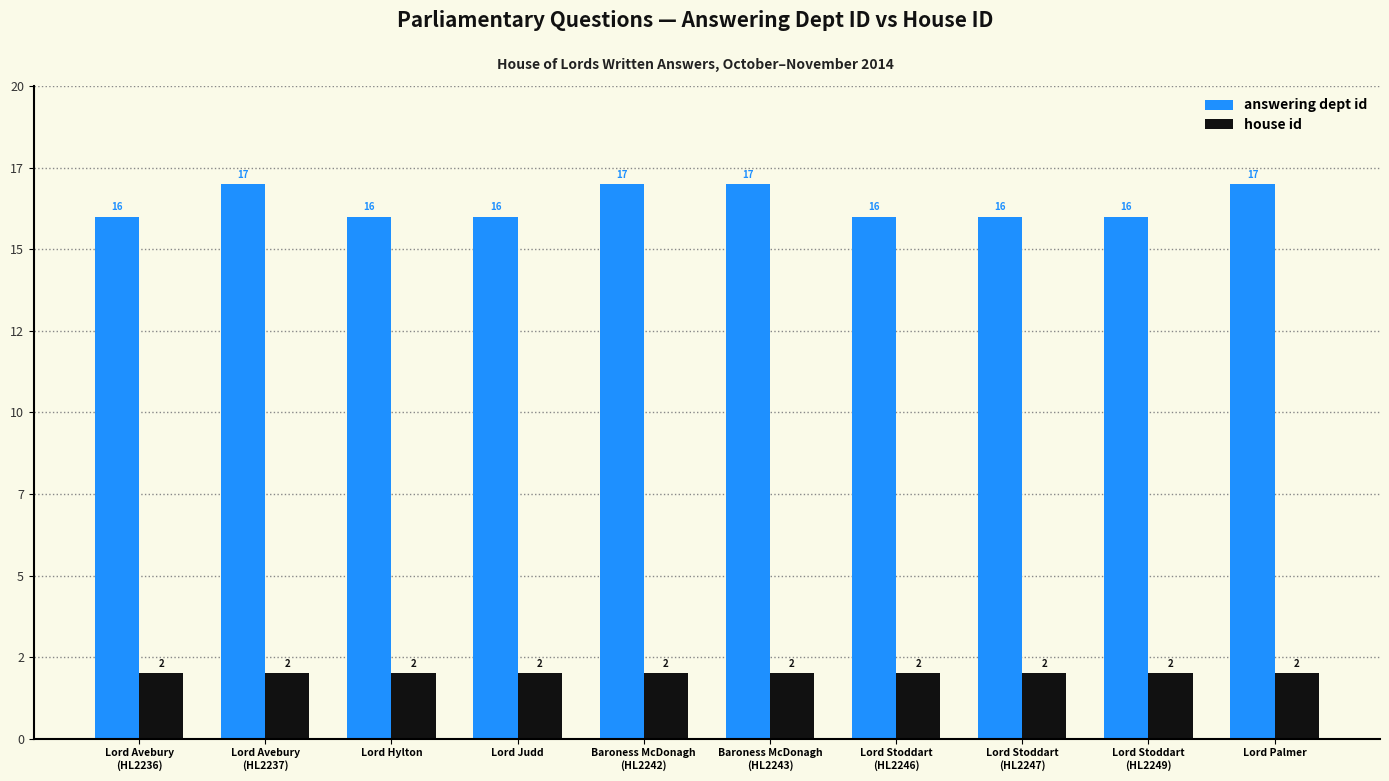

Reading right to left, extract all data points from this chart.

answering dept id: Lord Palmer=17	Lord Stoddart
(HL2249)=16	Lord Stoddart
(HL2247)=16	Lord Stoddart
(HL2246)=16	Baroness McDonagh
(HL2243)=17	Baroness McDonagh
(HL2242)=17	Lord Judd=16	Lord Hylton=16	Lord Avebury
(HL2237)=17	Lord Avebury
(HL2236)=16
house id: Lord Palmer=2	Lord Stoddart
(HL2249)=2	Lord Stoddart
(HL2247)=2	Lord Stoddart
(HL2246)=2	Baroness McDonagh
(HL2243)=2	Baroness McDonagh
(HL2242)=2	Lord Judd=2	Lord Hylton=2	Lord Avebury
(HL2237)=2	Lord Avebury
(HL2236)=2